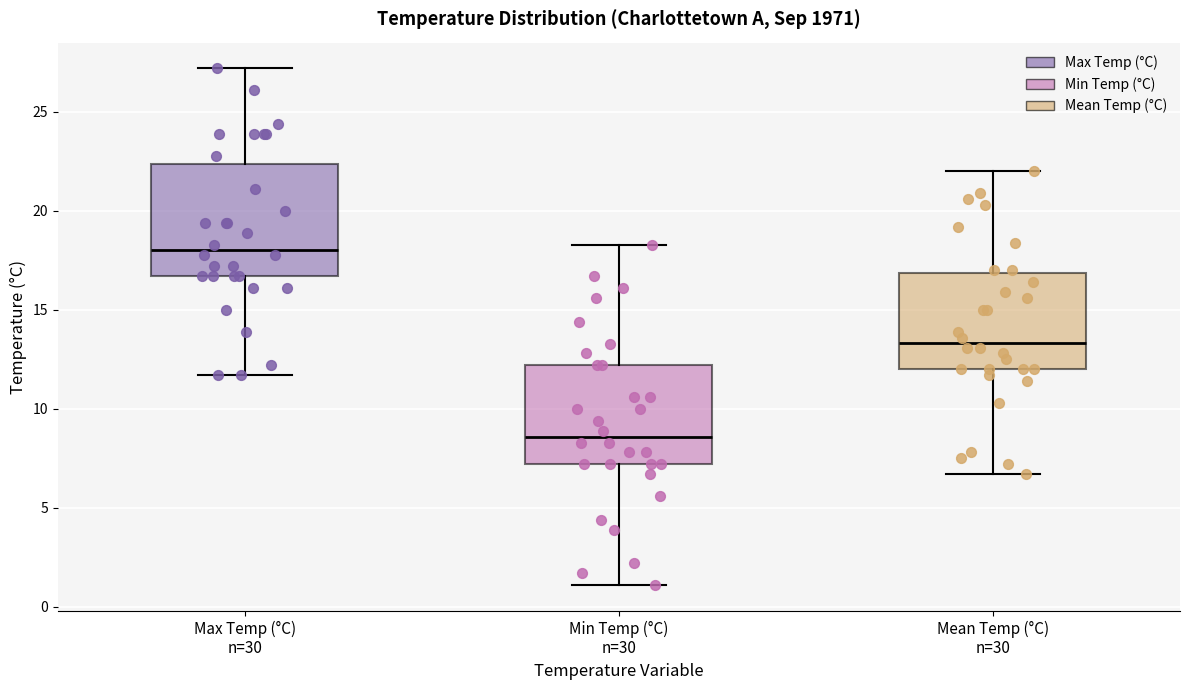

Where is the lower edge of the box for Max Temp (°C) n=30 on the y-axis? The values are not printed on the chart, so give them approximately, as read against the axis.

16.5